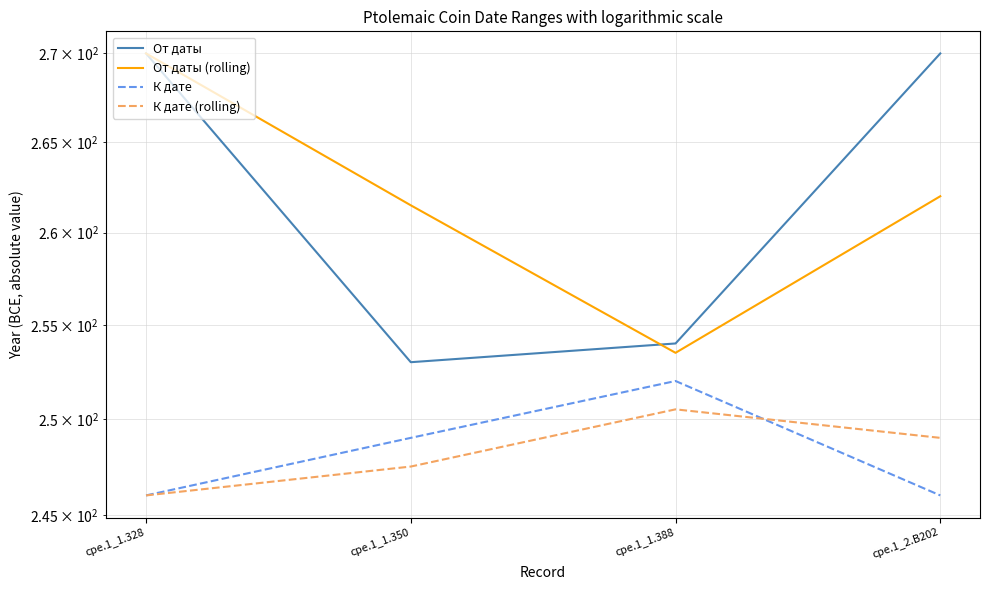

How many data points does each series have?

4